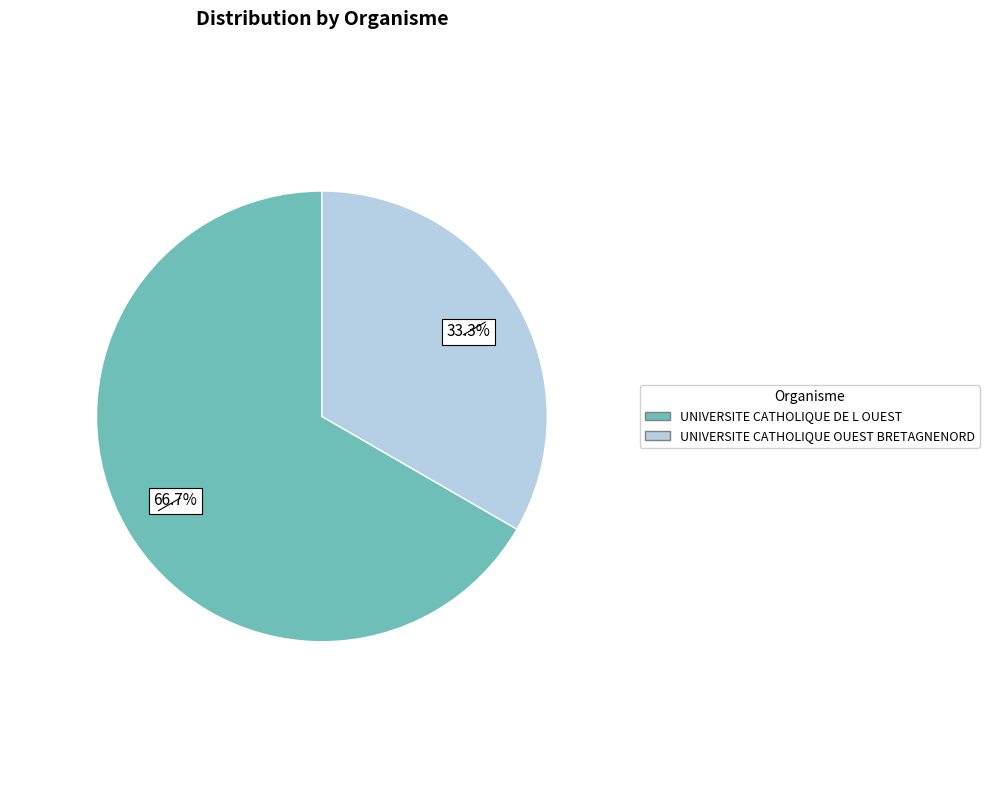

Does UNIVERSITE CATHOLIQUE DE L OUEST represent more than half of the total?

Yes